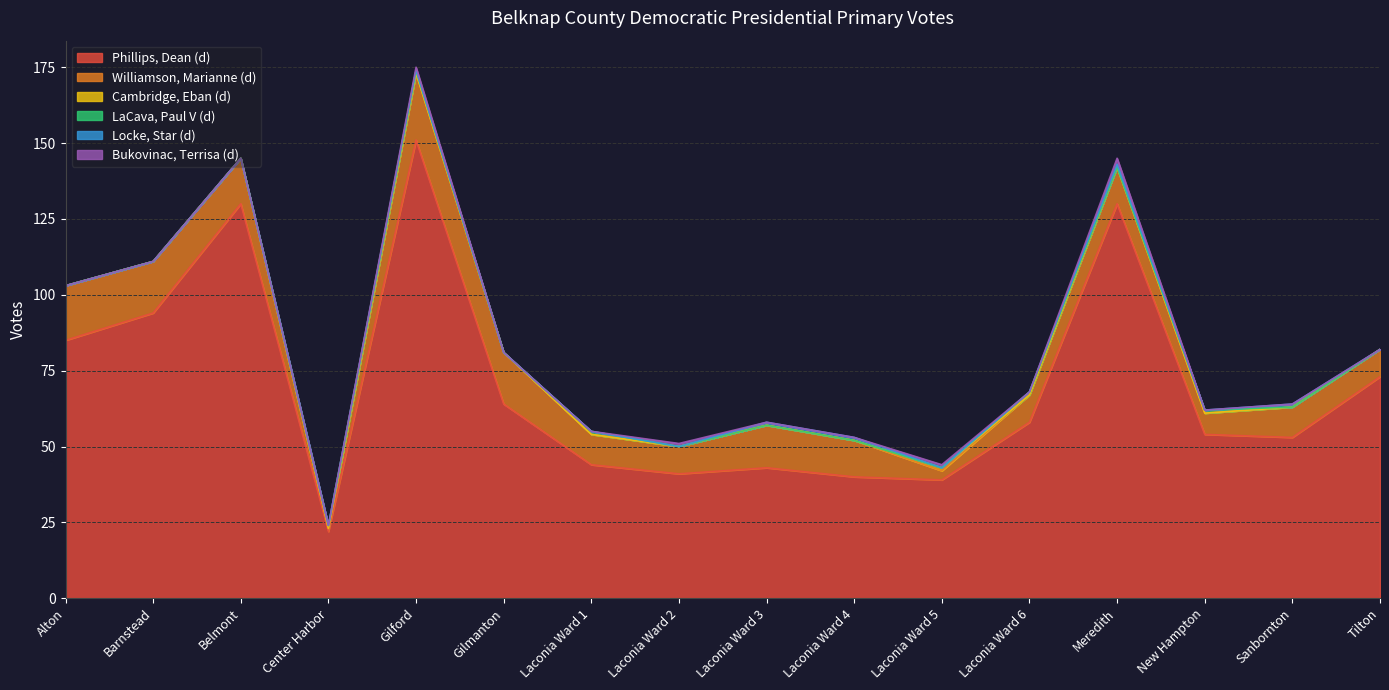

What is the difference between the Locke, Star (d) values at Laconia Ward 3 and Gilford?

1